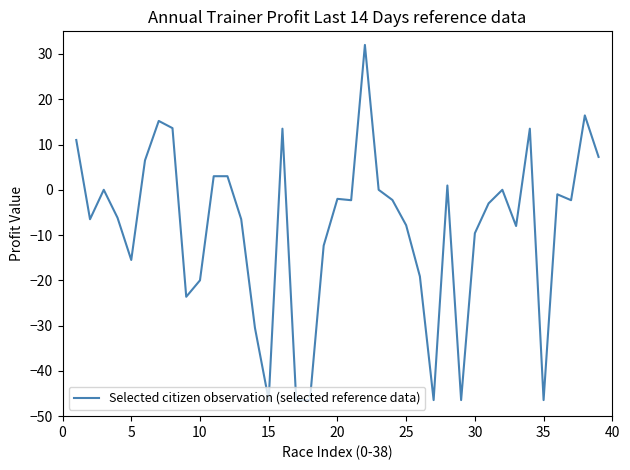

What is the greatest value displayed?

32.0